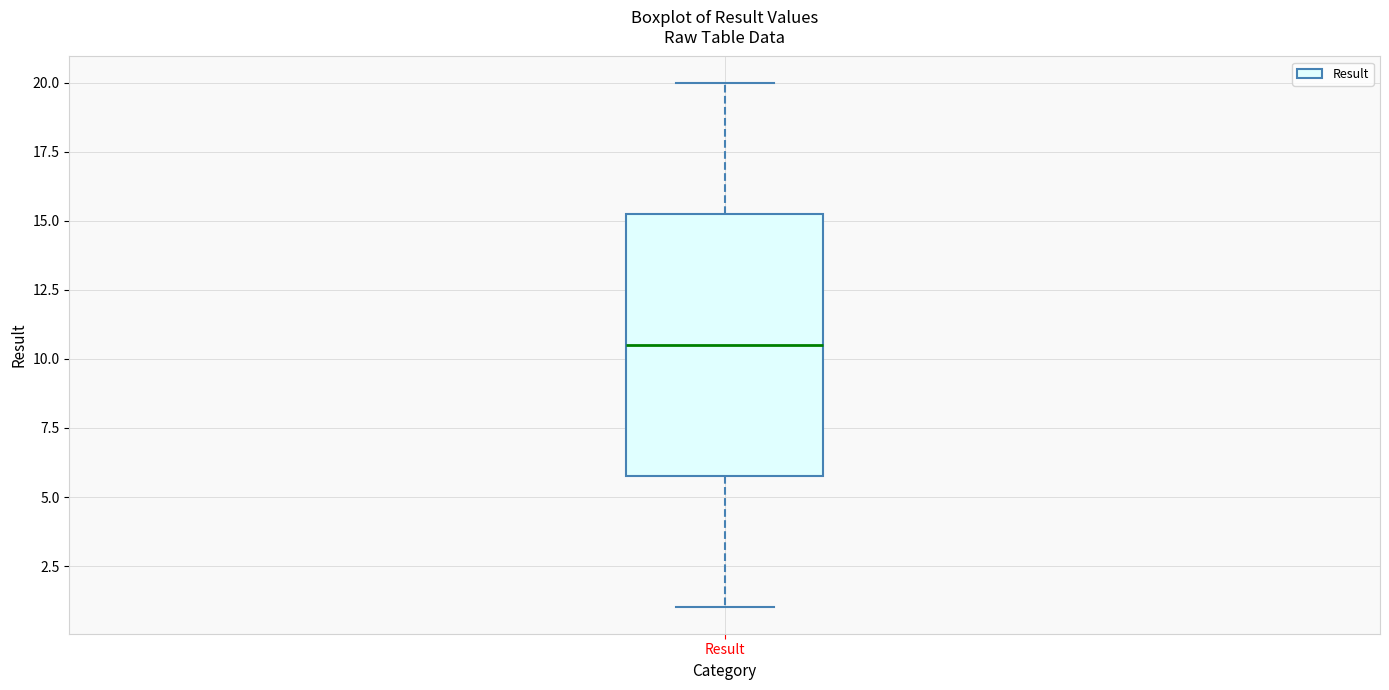

Where does the median line of the box for Result sit on the y-axis? The values are not printed on the chart, so give them approximately, as read against the axis.

10.5